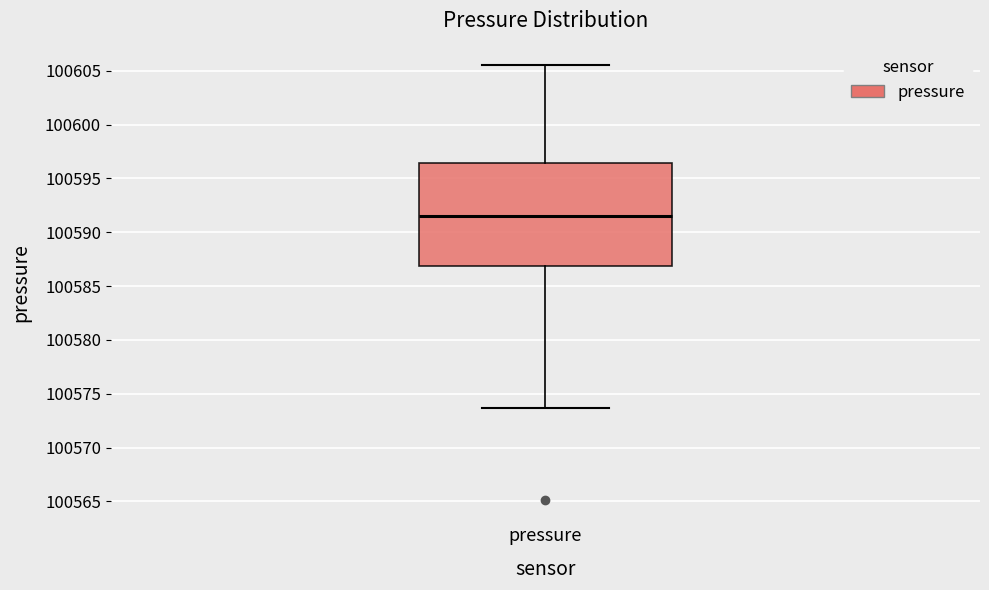

Transcribe this box plot: give where the median line is, the range the box spans, and where the two whiskers end, as read against the y-axis. The values are not printed on the chart, so give them approximately, as read against the axis.

median 100591.5, box 100587.0 to 100596.5, whiskers 100573.5 to 100605.5